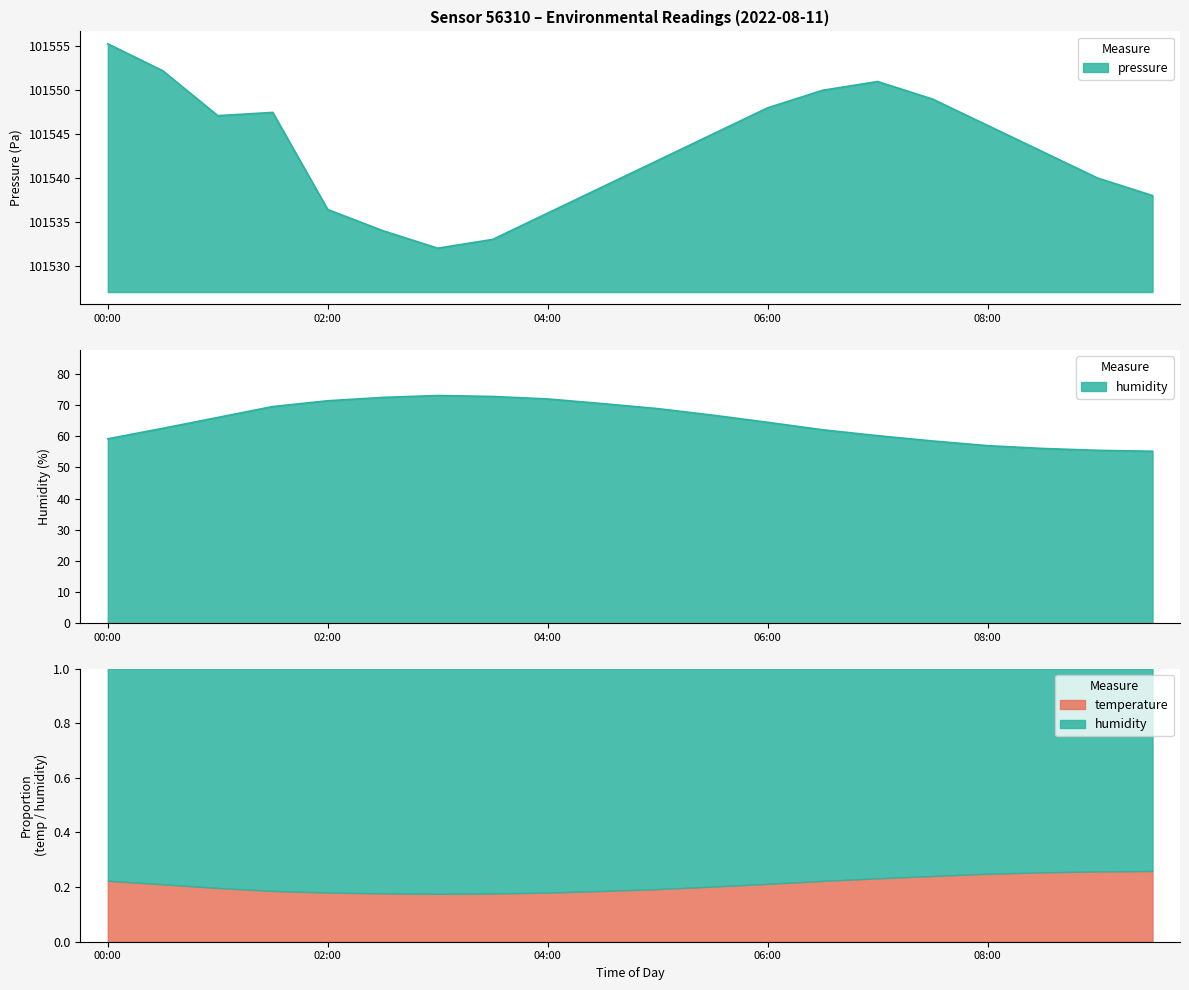

Between 02:30 and 07:00, which is larger?

02:30